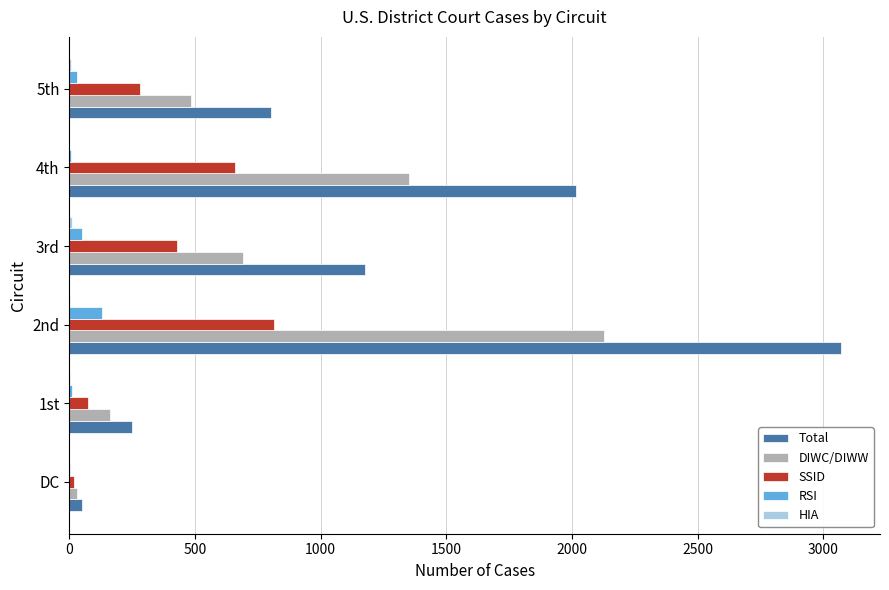

At which label is DIWC/DIWW closest to 1077?

4th